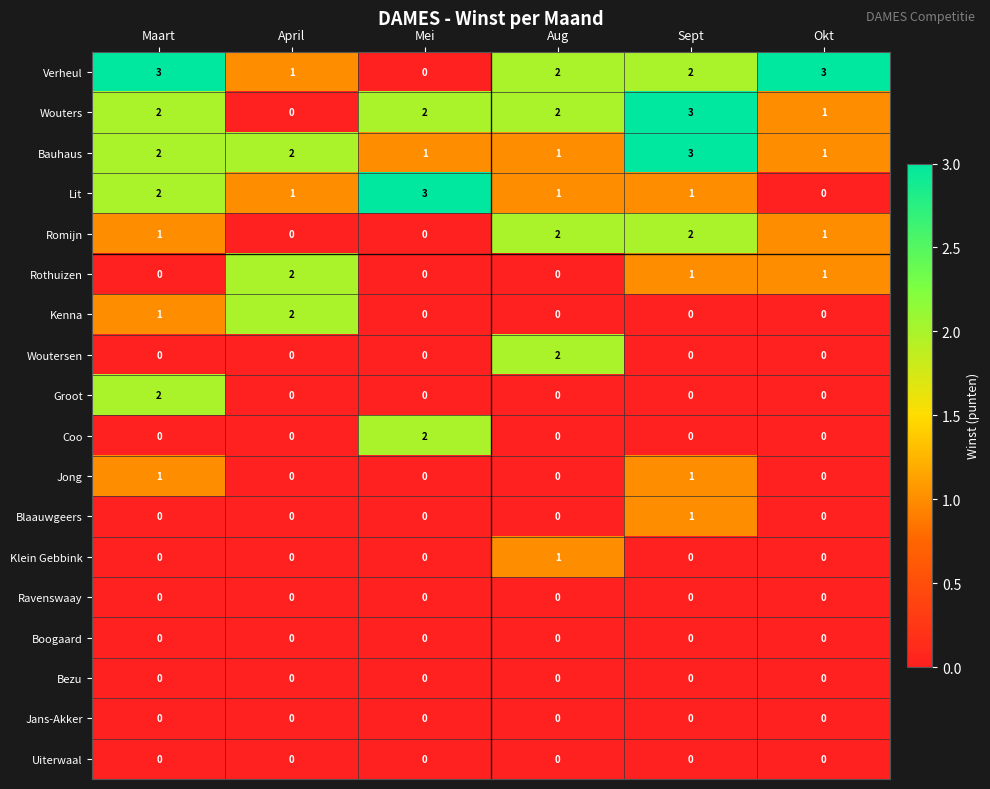

Is it true that Wouters equals 3 at Sept?

True